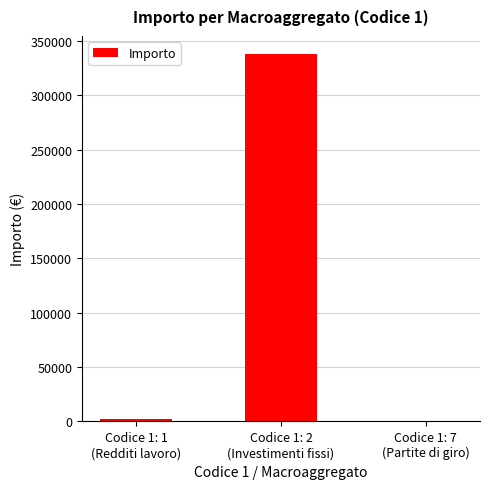

What is the maximum value shown in the chart?

337756.5